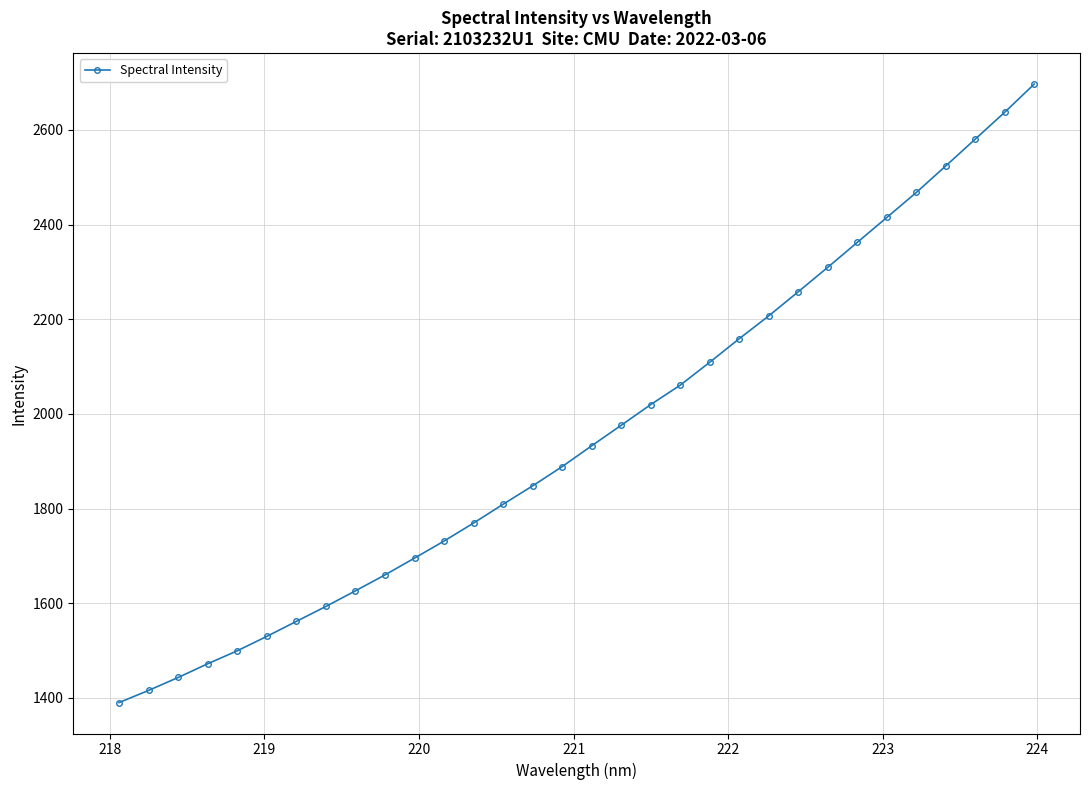

What is the value of the 1st point from the left?

1390.3